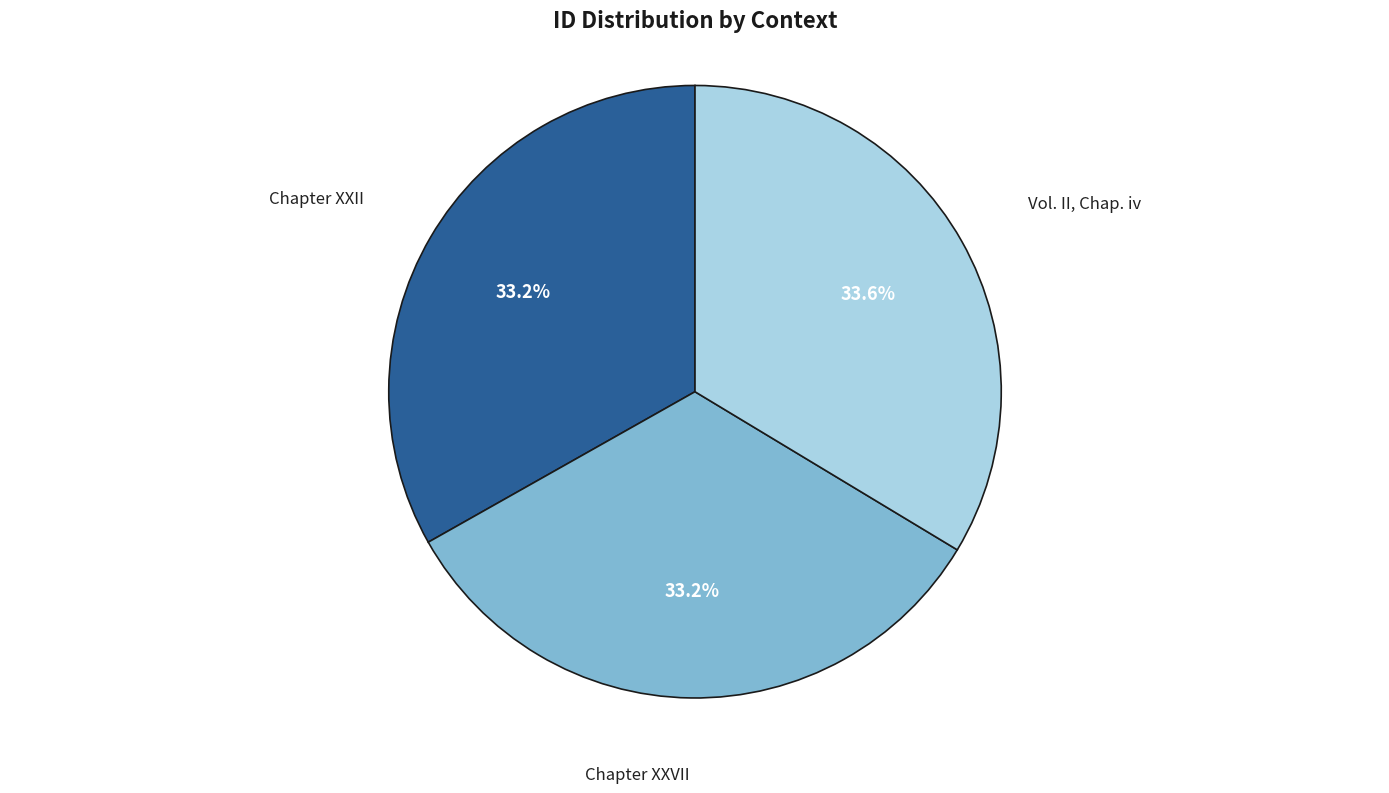

Combined, do Vol. II, Chap. iv and Chapter XXVII account for over 50%?

Yes